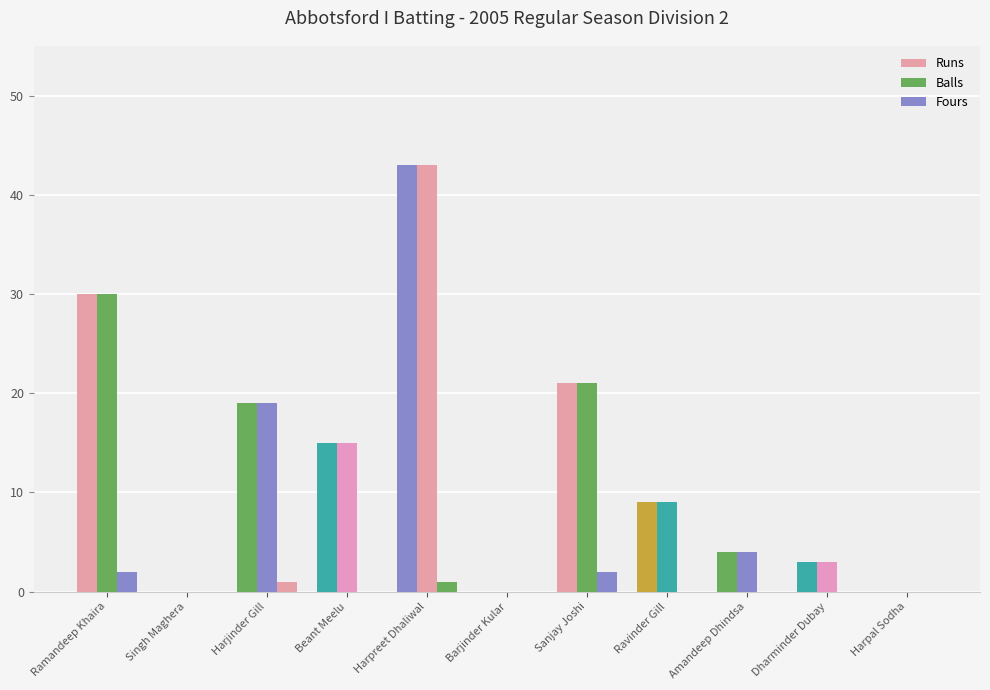

How many groups of bars are there?

11